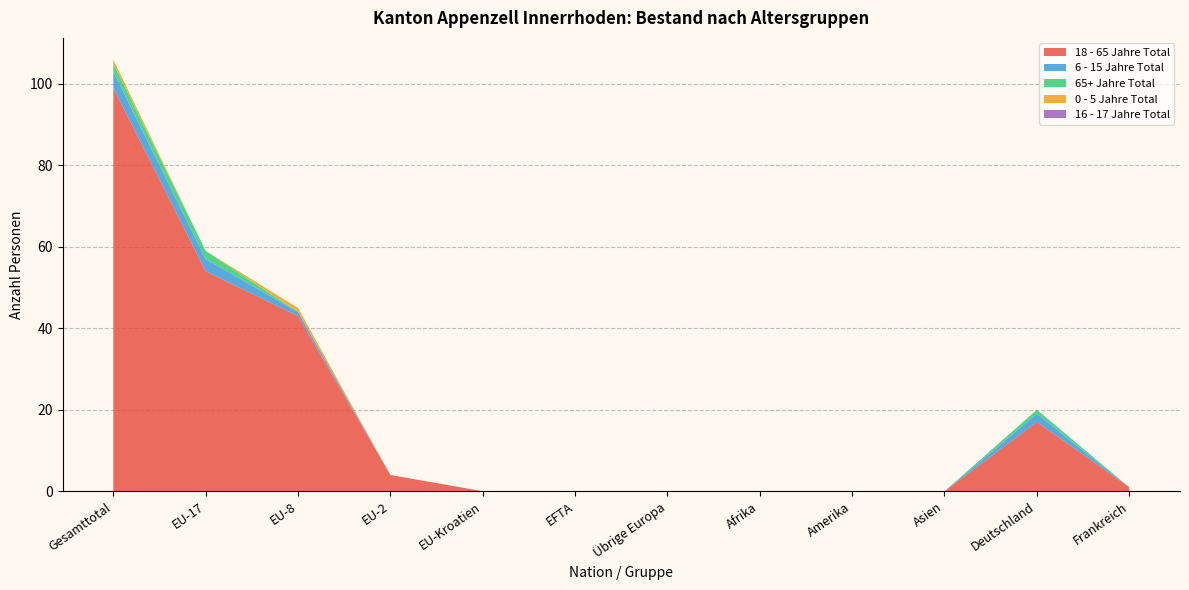

At which category is the sum across all series the highest?

Gesamttotal